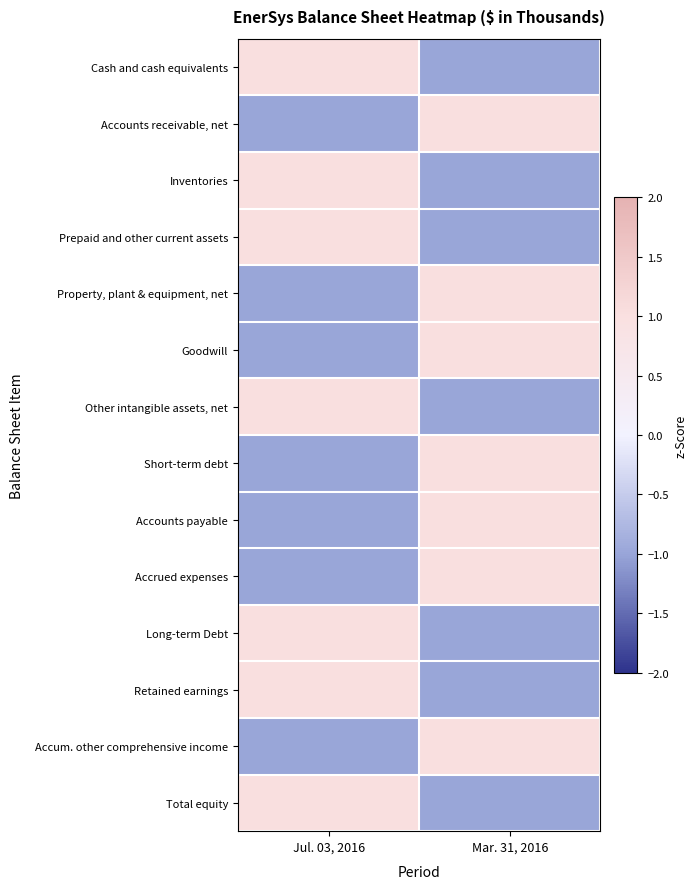

Between Jul. 03, 2016 and Mar. 31, 2016, which series saw the biggest shift?

Cash and cash equivalents